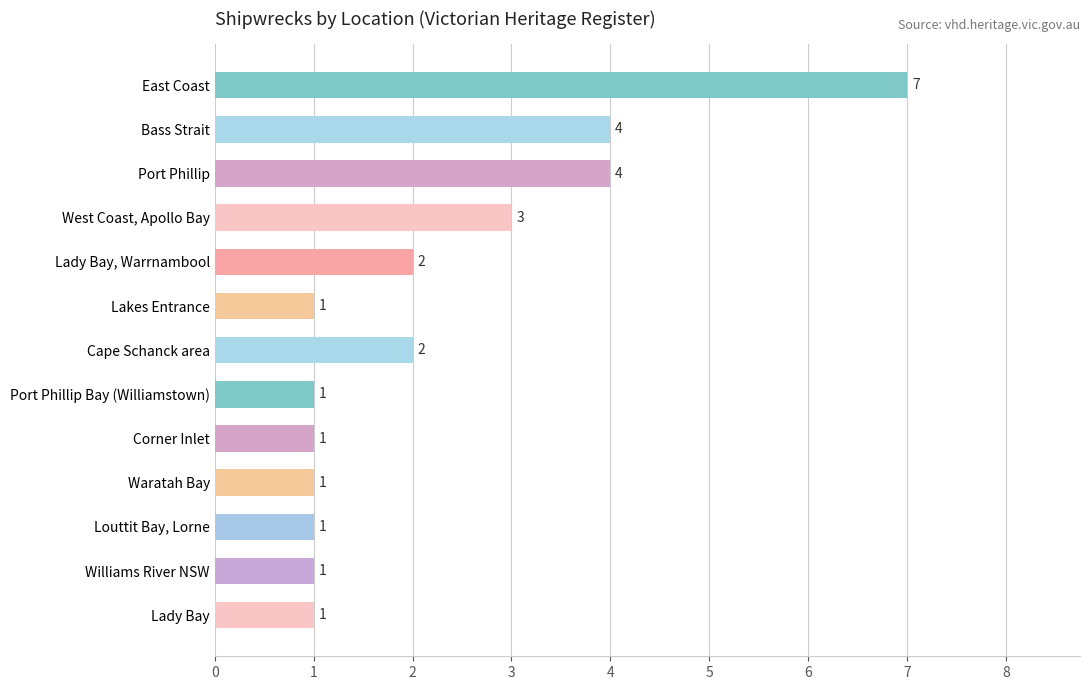

What position from the bottom is Waratah Bay?

4